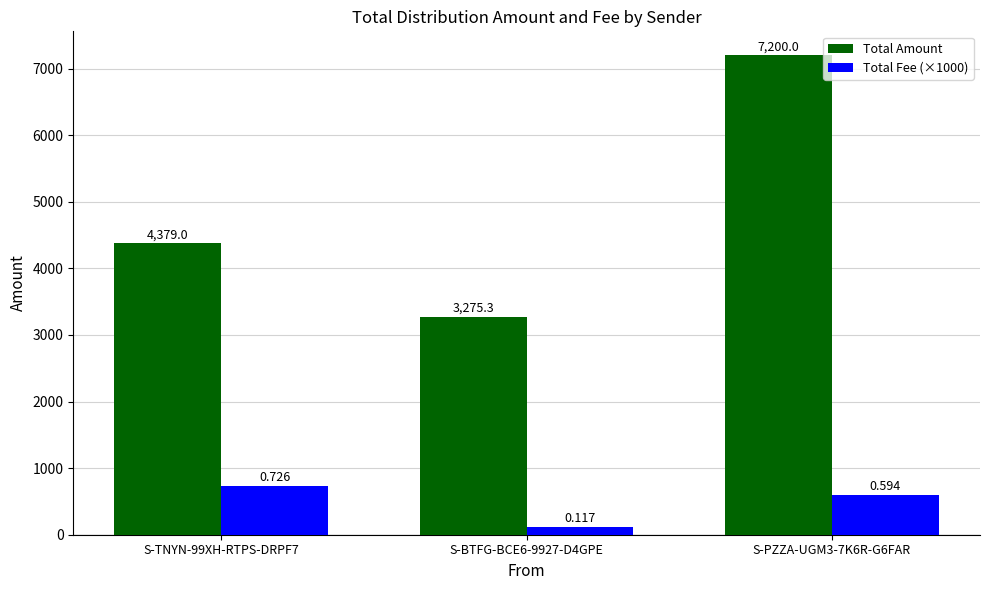

Which series has the largest range (max minus min)?

Total Amount